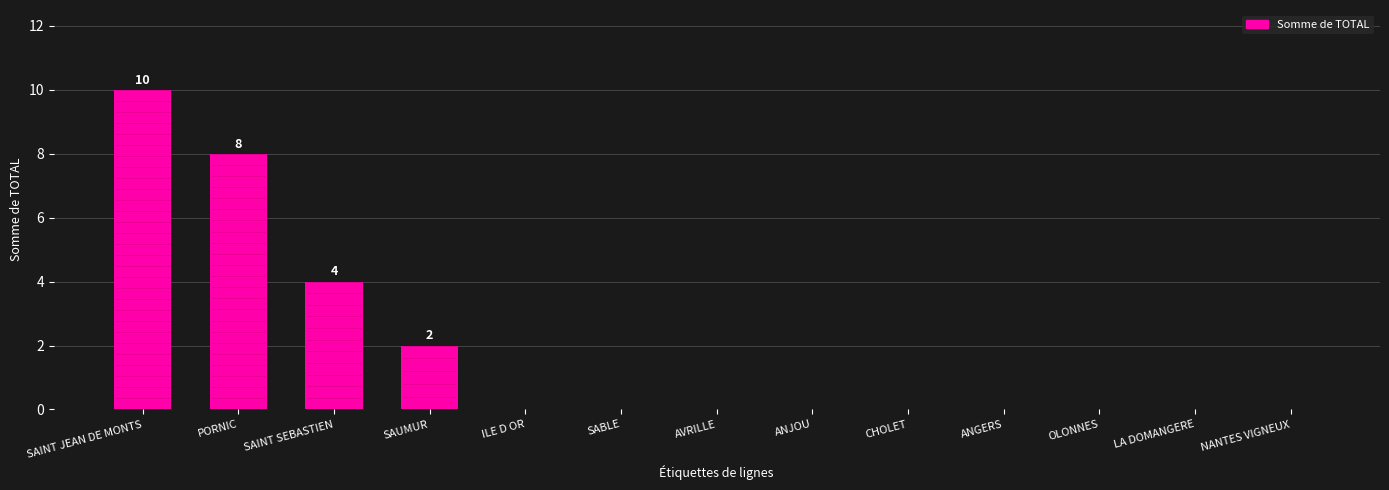

What is the change in value from SAINT SEBASTIEN to ANJOU?

-4